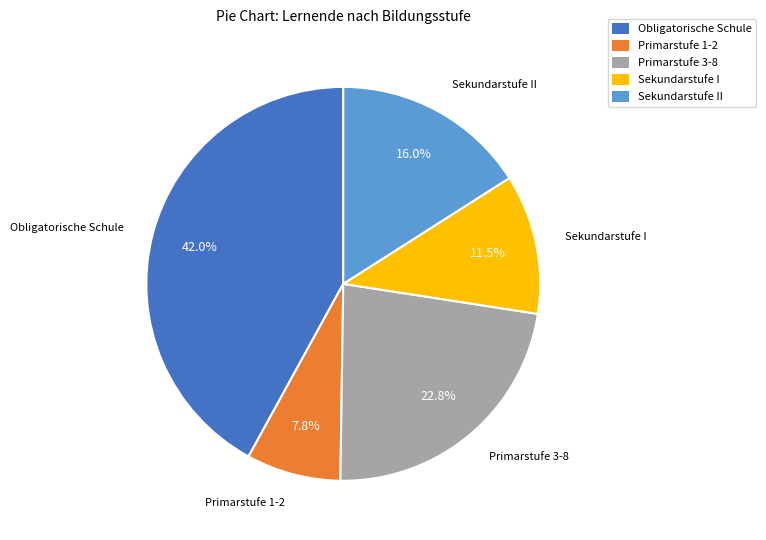

Does any single category account for the majority?

No